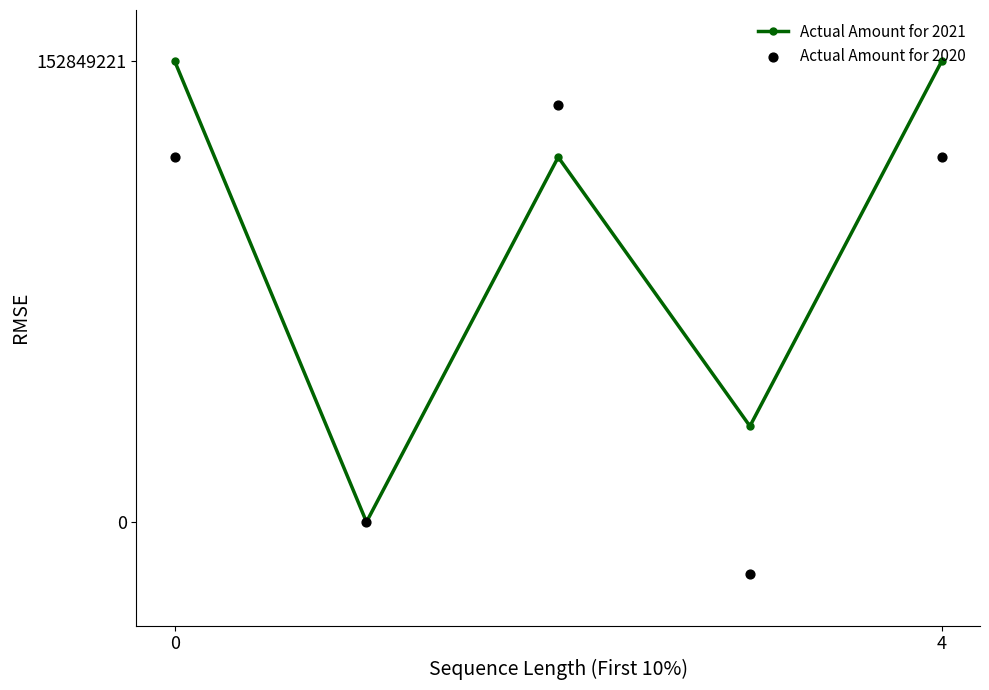

What are all the series names shown in the legend?

Actual Amount for 2021, Actual Amount for 2020